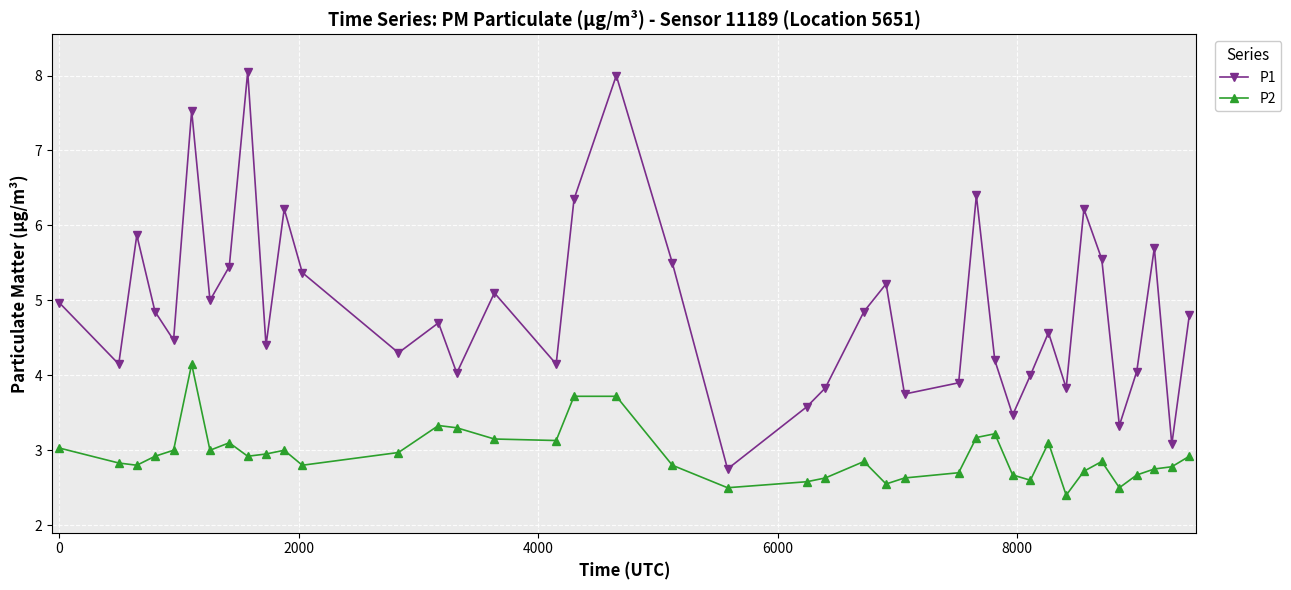

What is the sum of all P2 values?

117.4